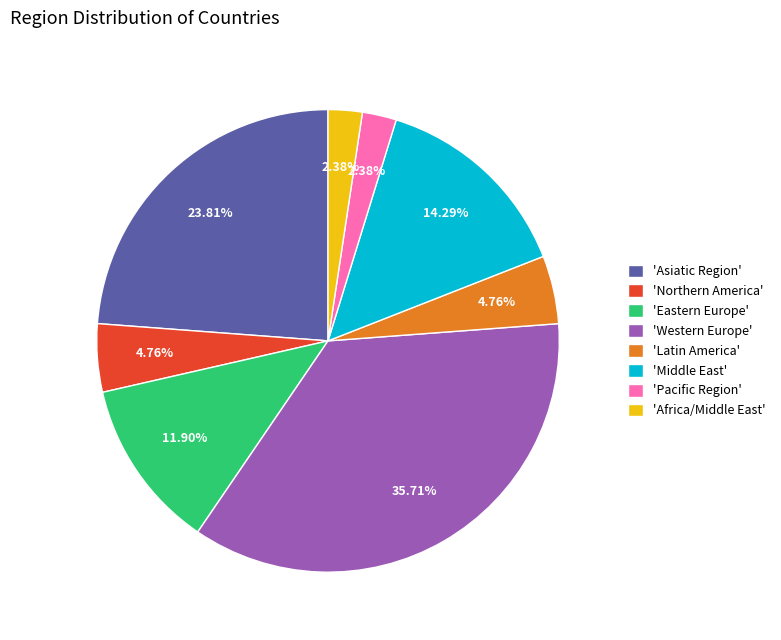

Approximately how many times larger is the value at 'Middle East' compared to 'Western Europe'?

0.4